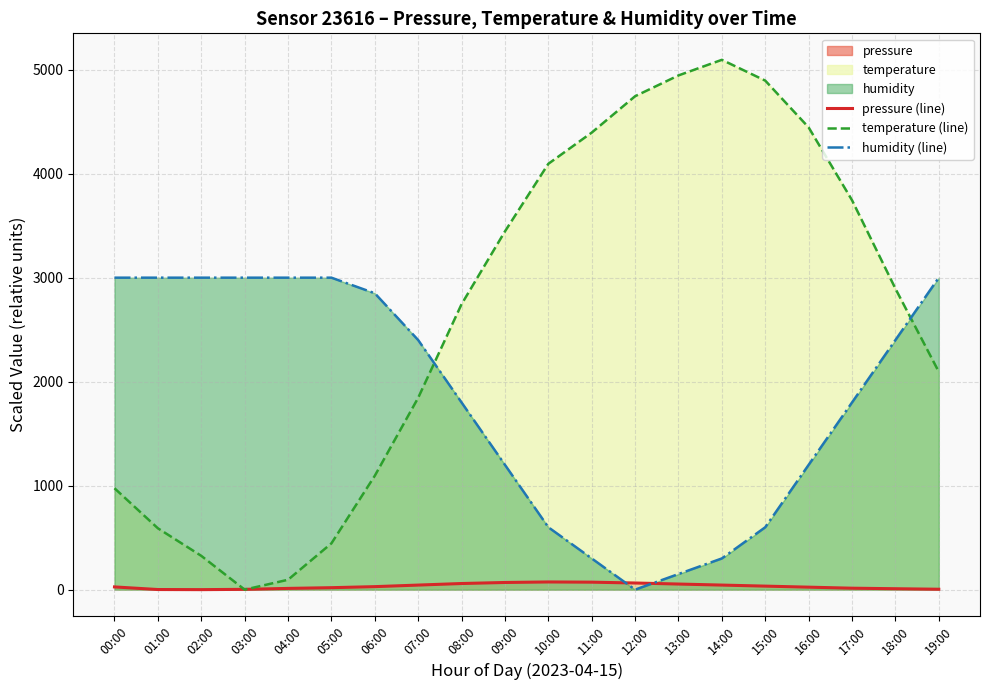

How many intersections are there between pressure (line) and temperature (line)?

2